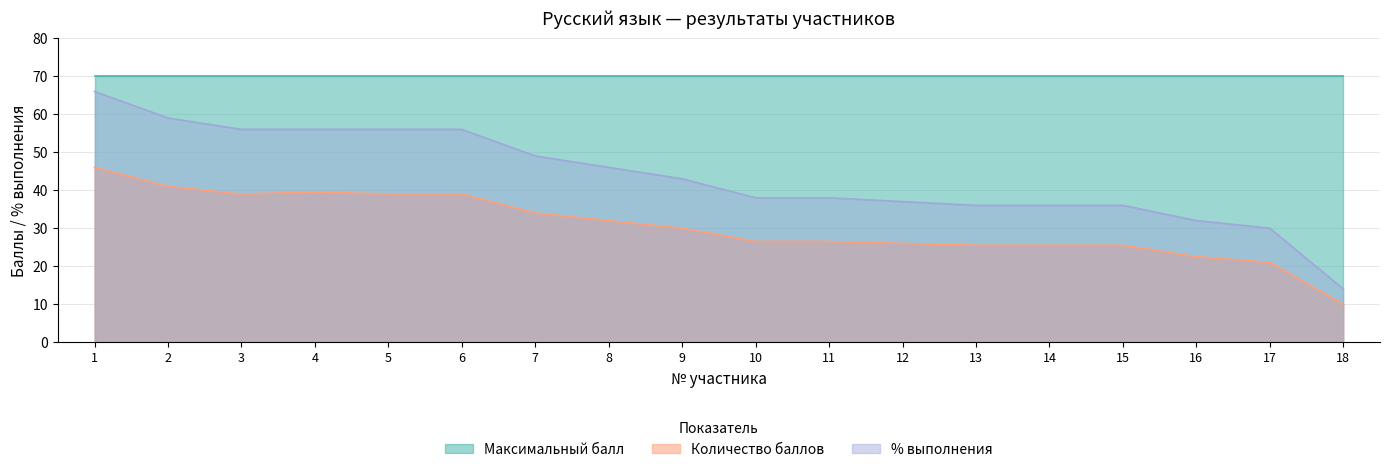

What is the value of the Количество баллов point at the 4th from the left?

39.5